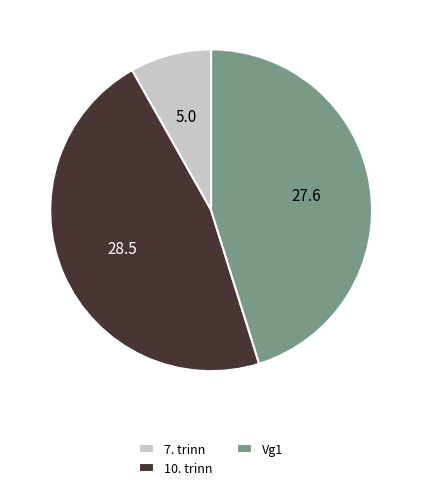

Between Vg1 and 7. trinn, which is larger?

Vg1